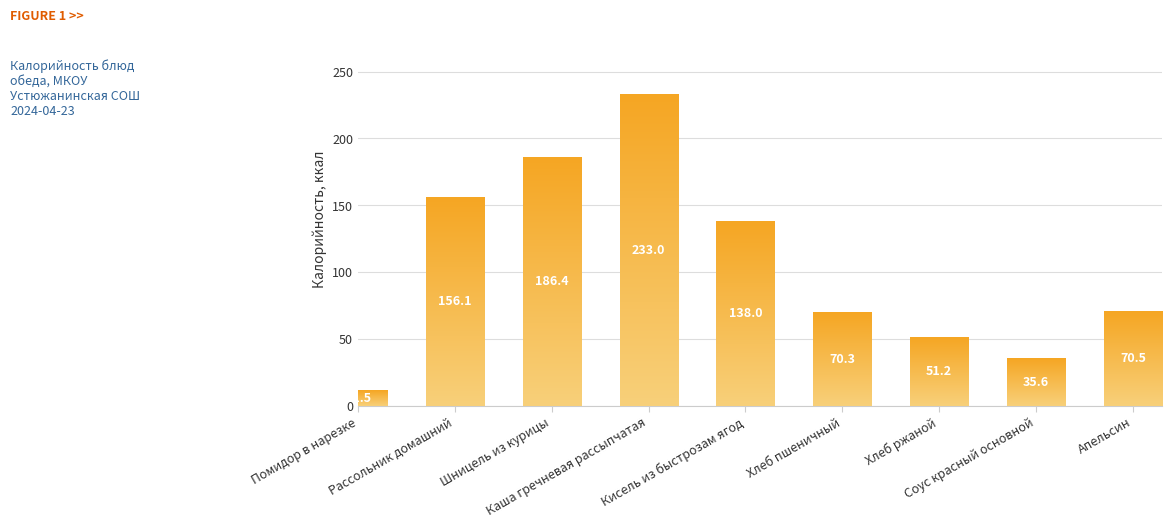

What is the greatest value displayed?

233.0